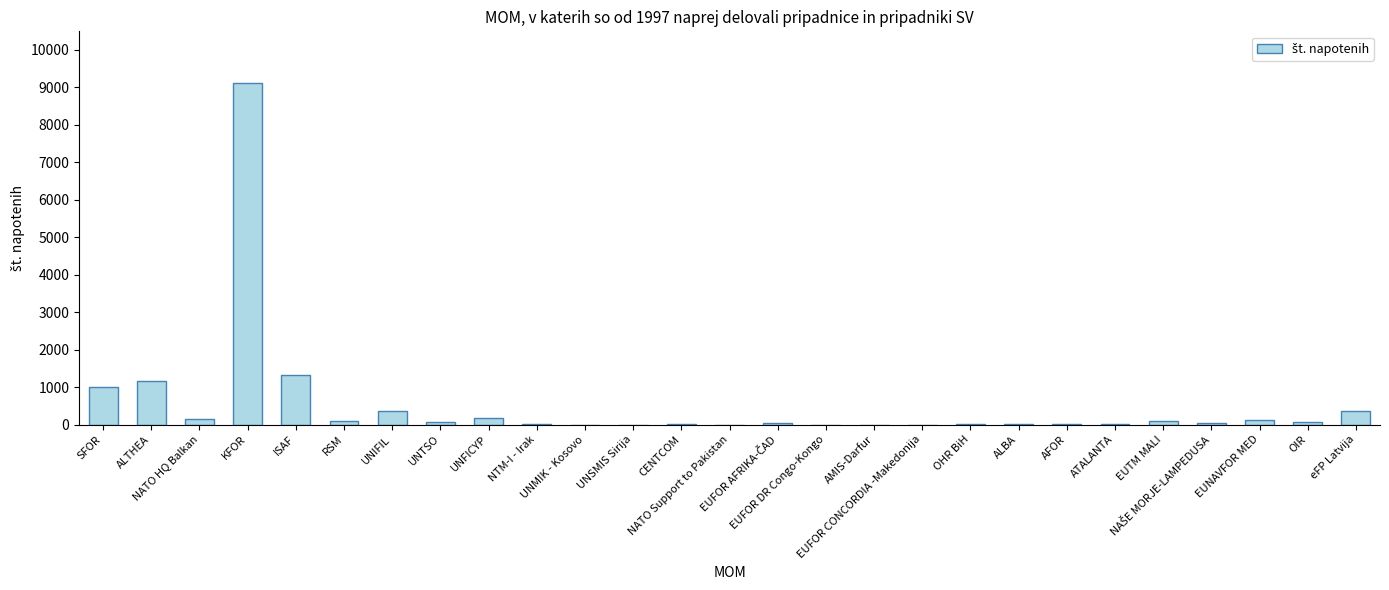

What is the change in value from CENTCOM to EUNAVFOR MED?

+115